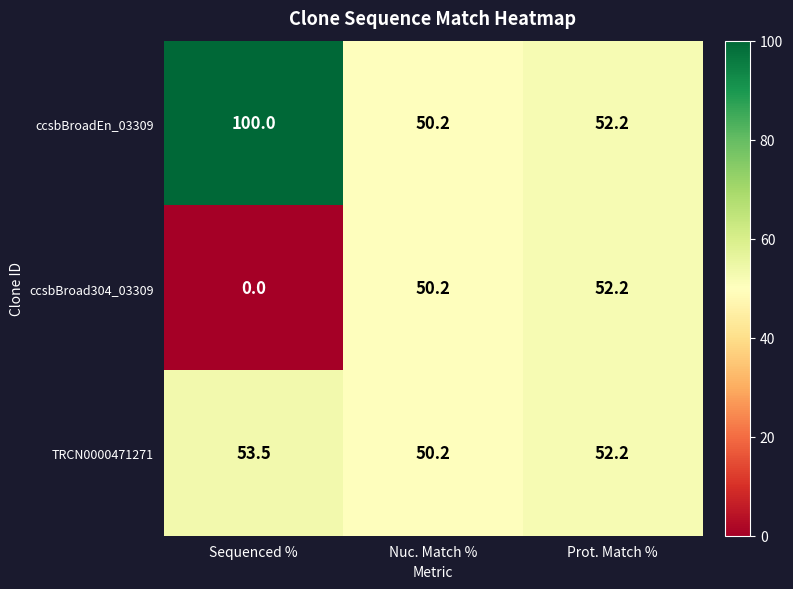

Which label corresponds to the smallest value in the chart?

Sequenced %